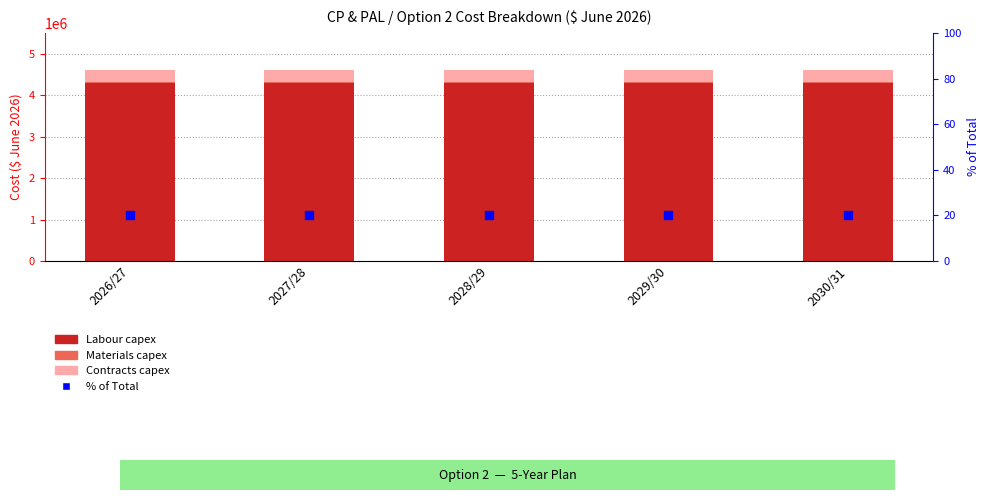

At how many categories does at least one series exceed 3487496?

5